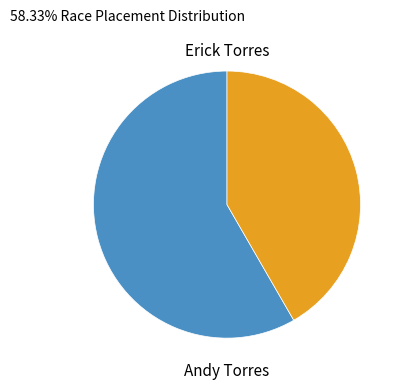

Is there a majority slice in this chart?

Yes